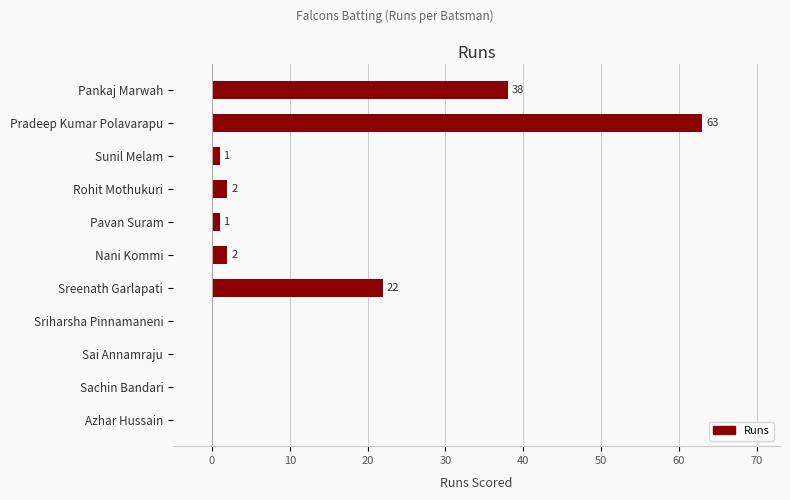

What is the sum of all values?

129